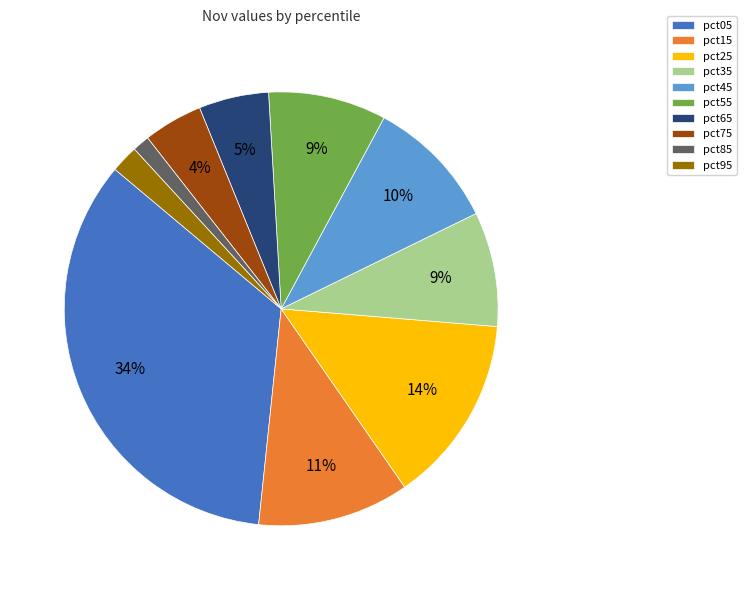

What percentage is the pct55 slice, to the nearest percent?

9%